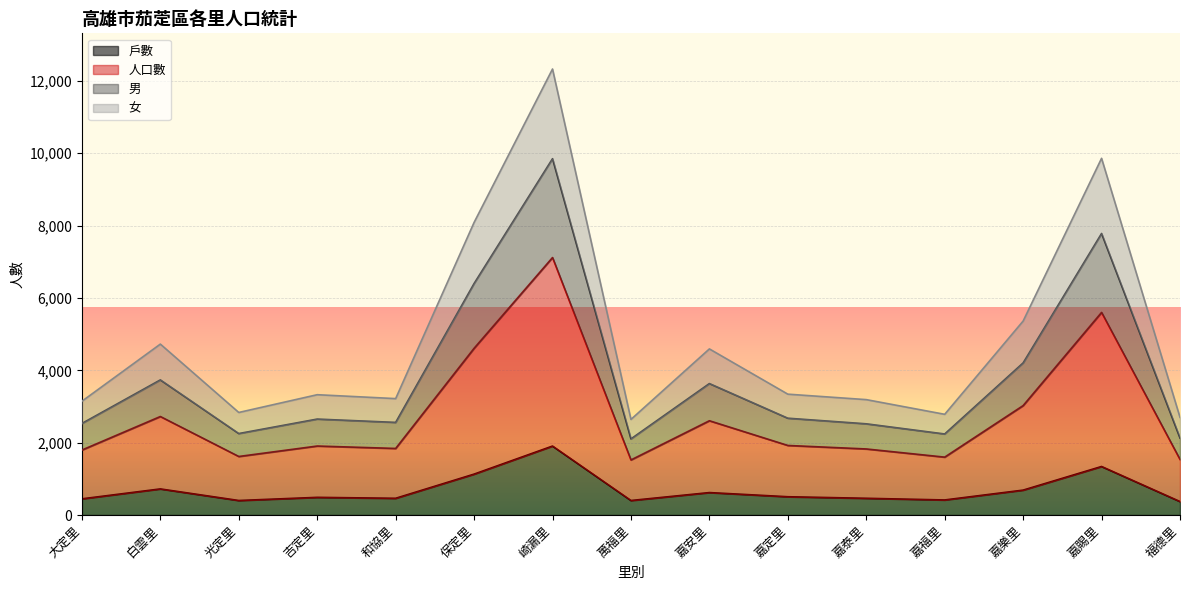

In 人口數, how many points are higher than both neighbors (excluding endpoints)?

5